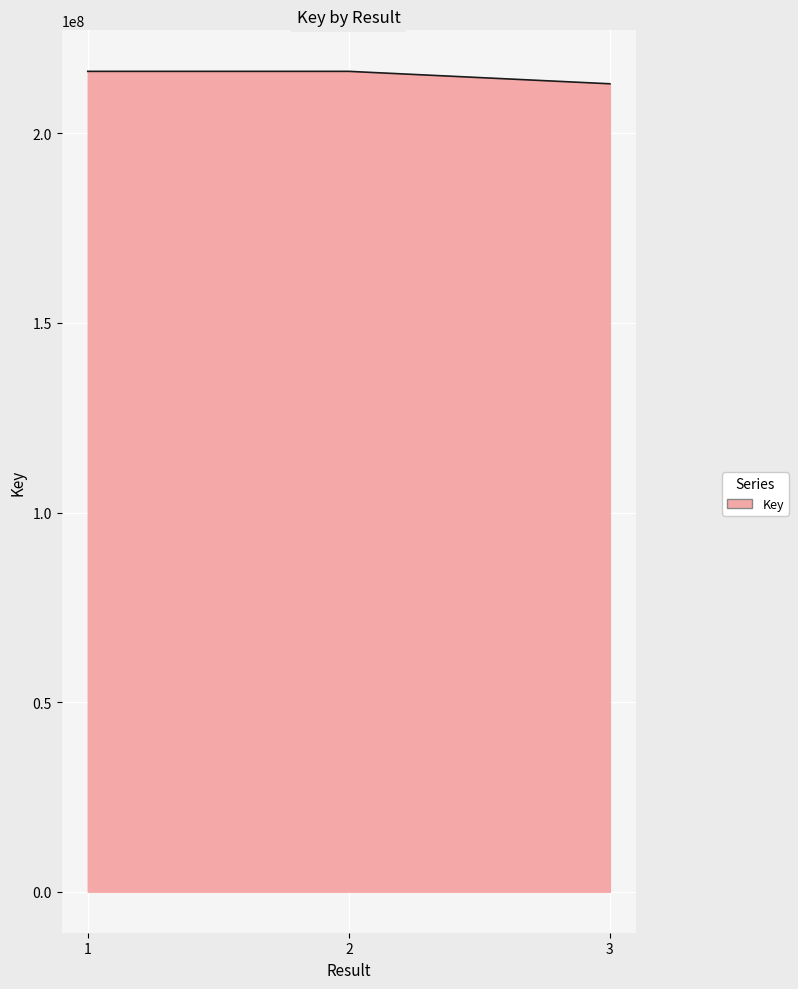

Does the chart display data point markers on the line(s)?

No